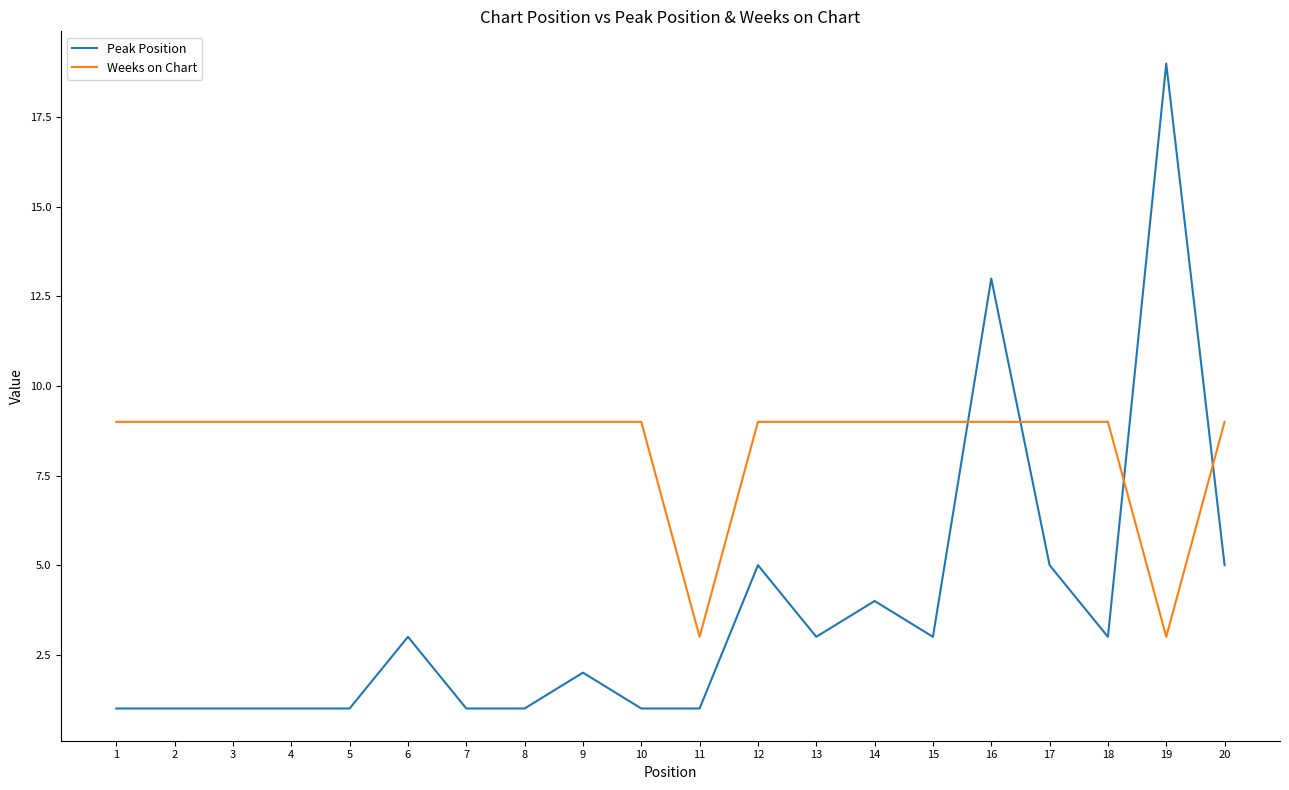

After their last crossing, which series has the higher values: Weeks on Chart or Peak Position?

Weeks on Chart